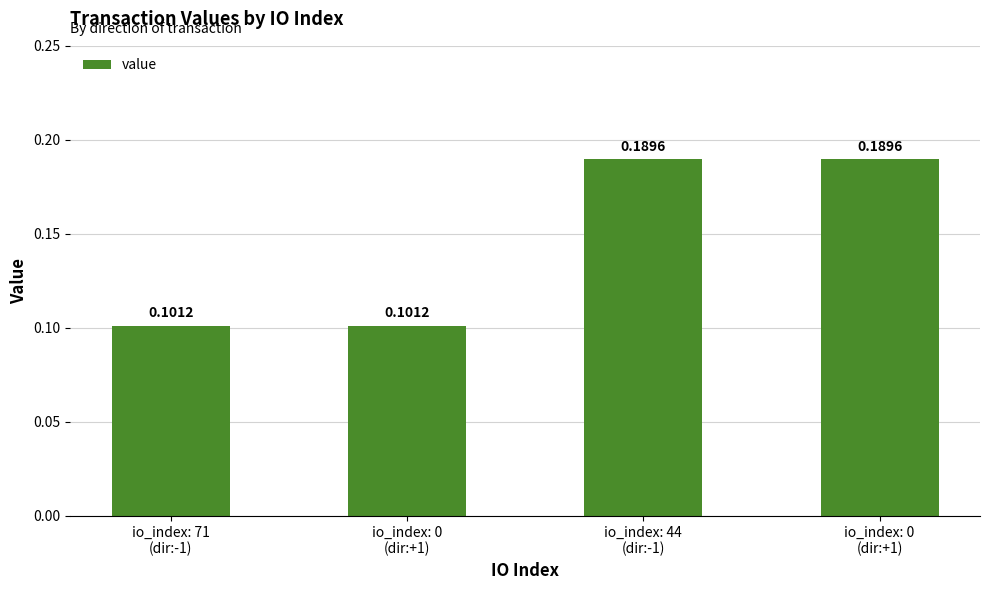

The chart shows a value of 0.2 at io_index: 0
(dir:+1). True or false?

True